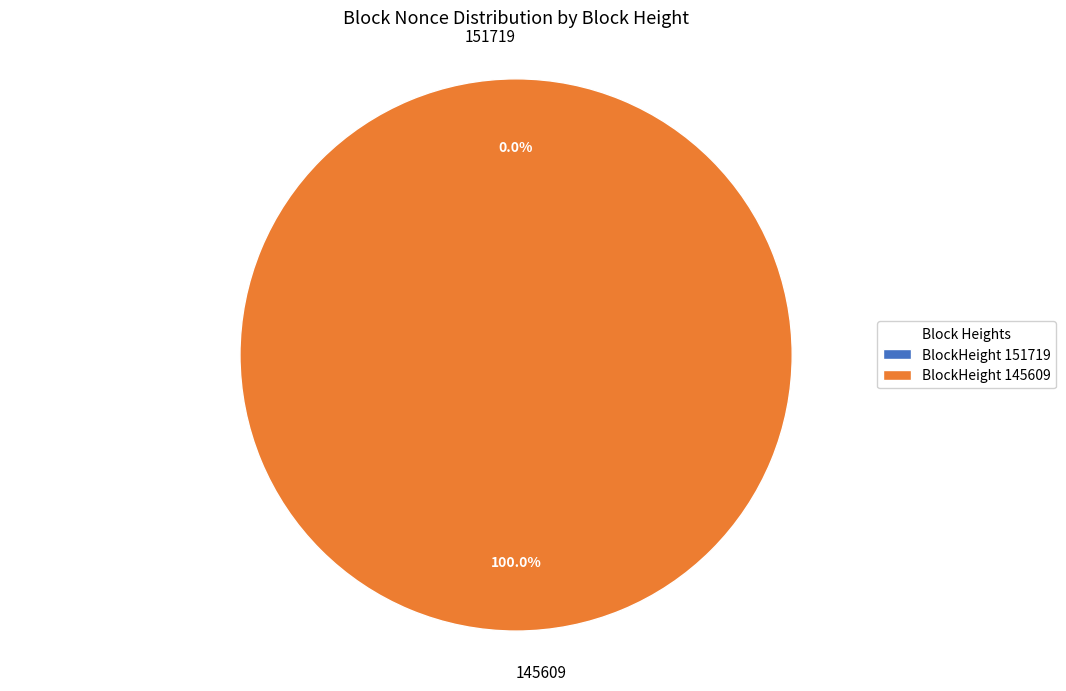

How much of the chart is everything except 151719?

100.0%